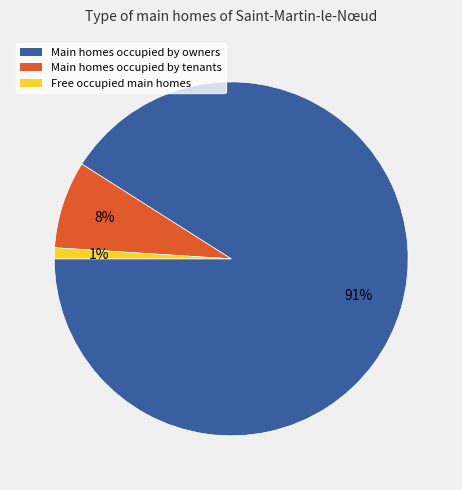

Between Main homes occupied by tenants and Free occupied main homes, which is larger?

Main homes occupied by tenants